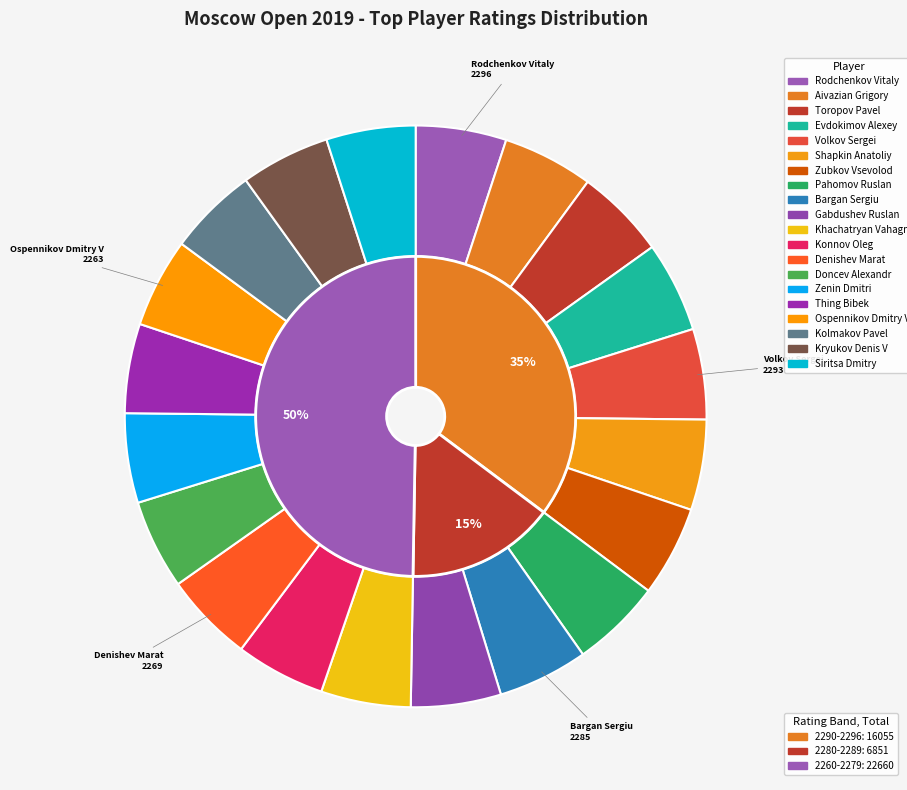

To the nearest percent, what is the combined percentage of Zenin Dmitri and Volkov Sergei?

10%